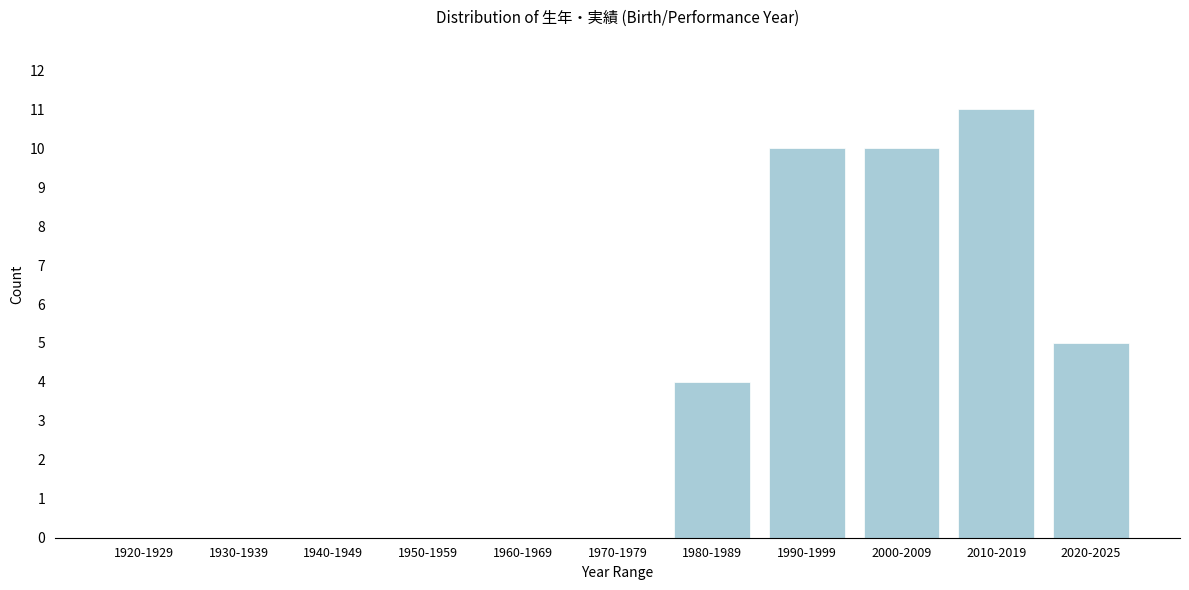

Reading left to right, extract all data points from this chart.

1920-1929=0	1930-1939=0	1940-1949=0	1950-1959=0	1960-1969=0	1970-1979=0	1980-1989=4	1990-1999=10	2000-2009=10	2010-2019=11	2020-2025=5